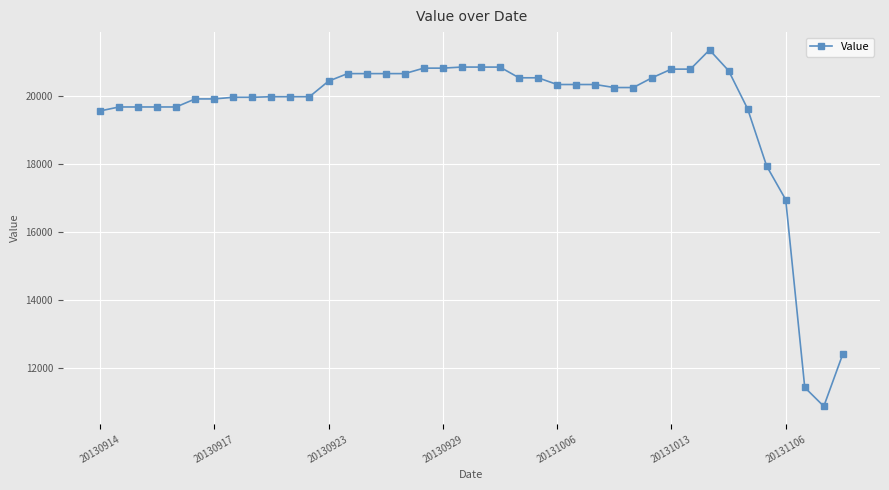

What is the value of the 23rd point from the left?

20534